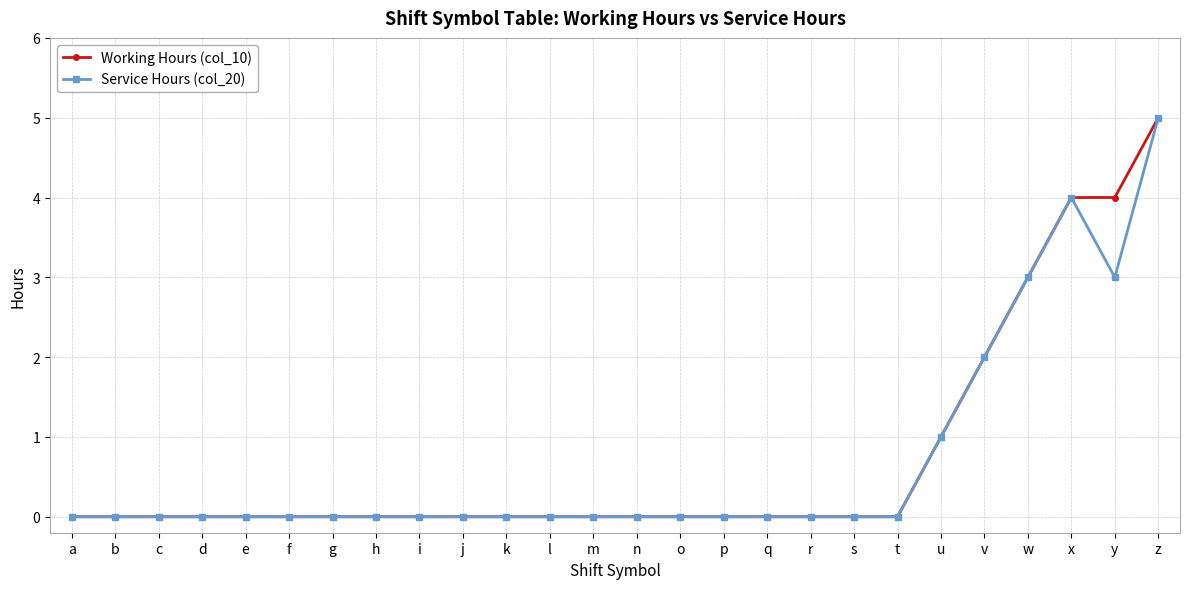

What is the difference between the maximum and minimum values in the Service Hours (col_20) series?

5